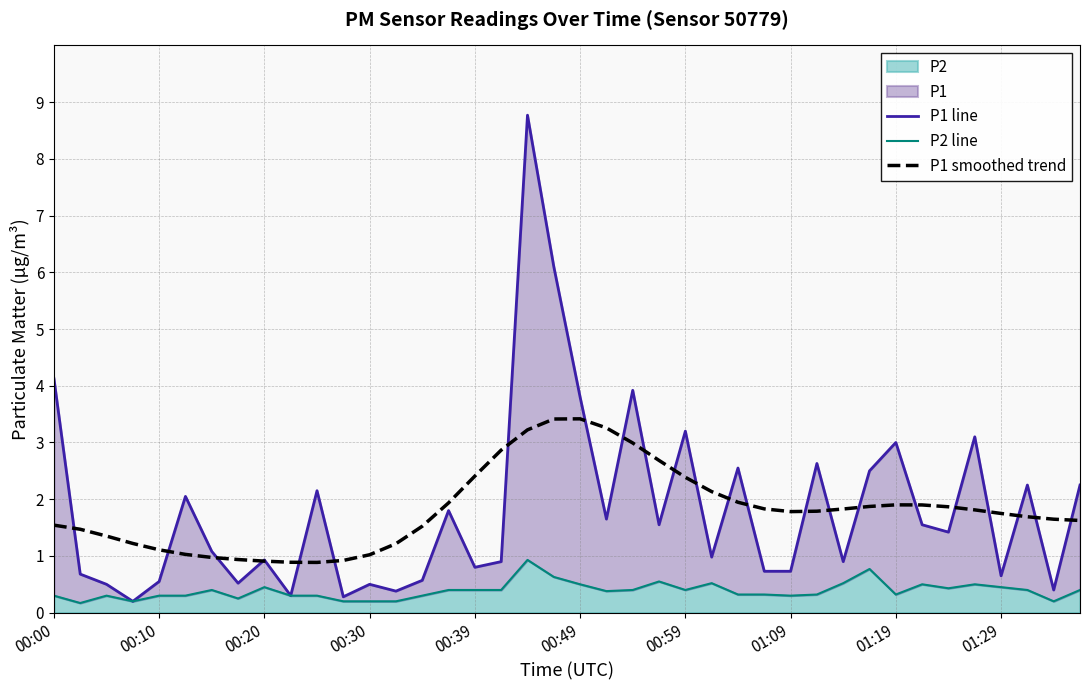

What is the difference between the second highest and minimum values in the P1 line series?

5.9